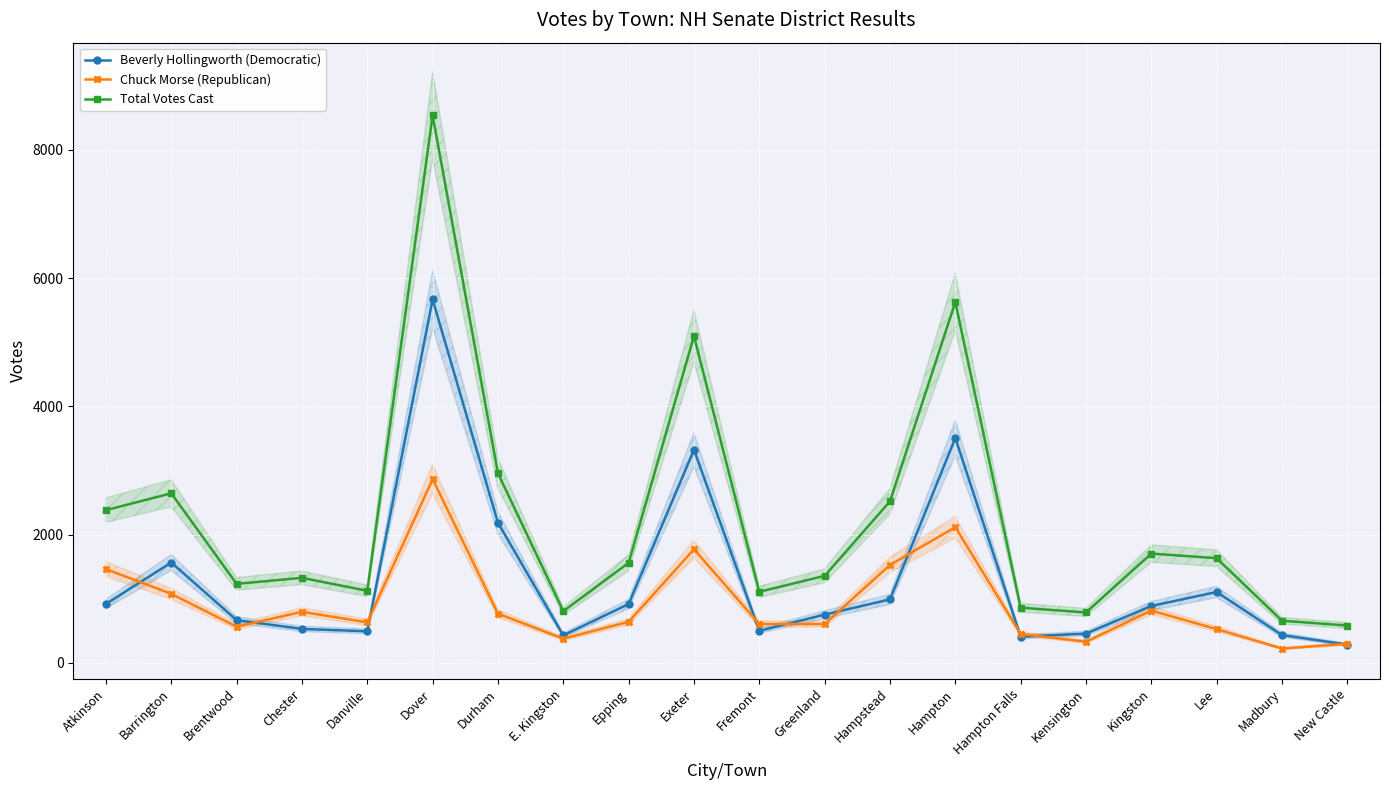

Reading right to left, what are all the values shown in this chart?

Beverly Hollingworth (Democratic): 285	434	1106	888	457	409	3508	991	753	501	3324	919	429	2185	5669	493	530	667	1566	920
Chuck Morse (Republican): 298	224	527	816	330	452	2117	1528	605	608	1772	641	378	769	2866	632	797	565	1077	1463
Total Votes Cast: 583	658	1633	1705	787	861	5628	2520	1358	1109	5097	1561	807	2957	8540	1125	1327	1233	2645	2383